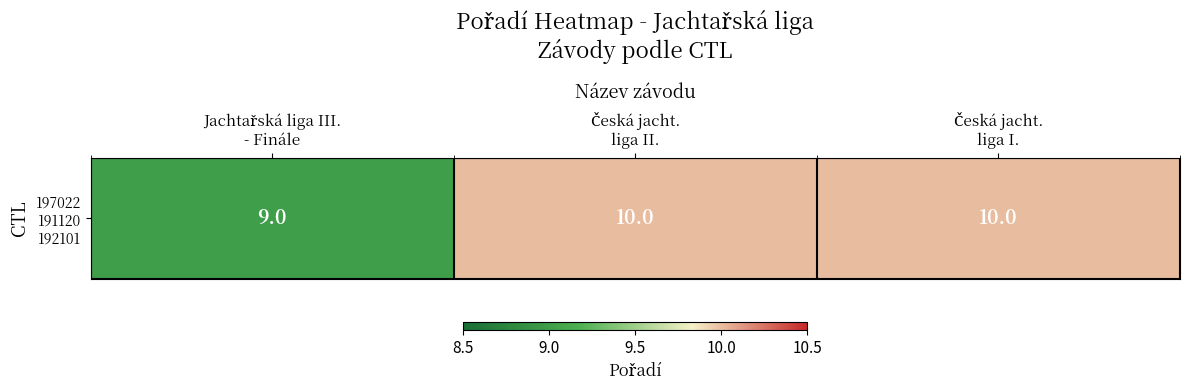

What is the change in value from Jachtařská liga III.
- Finále to Česká jacht.
liga I.?

+1